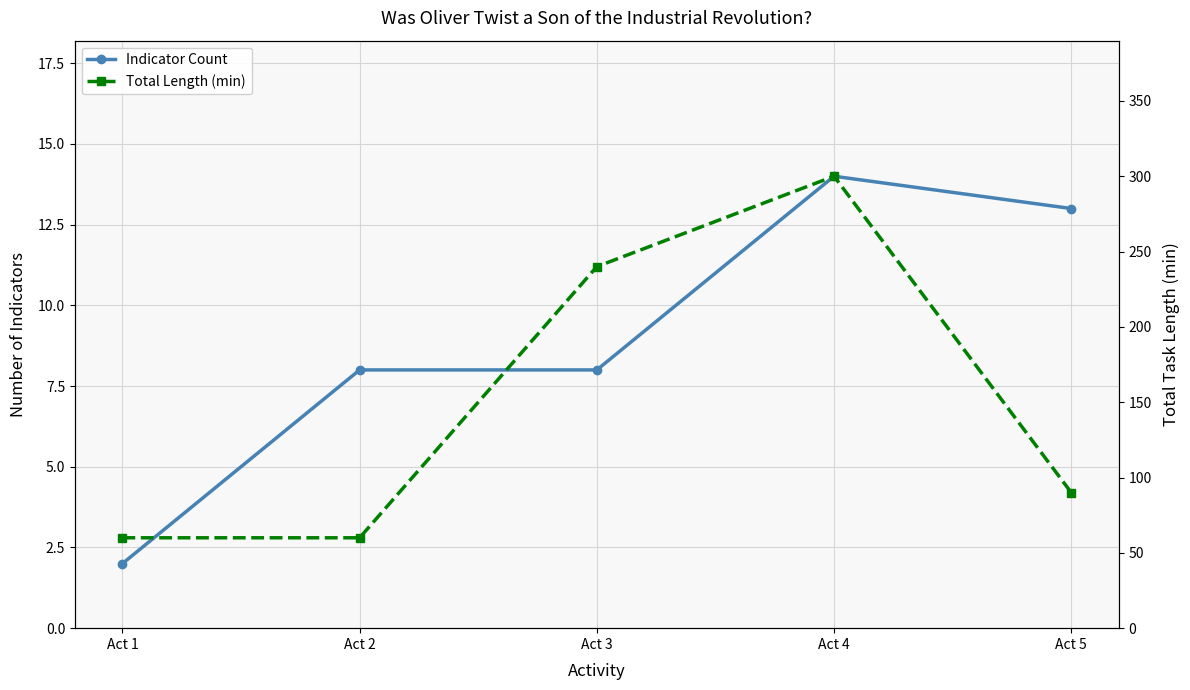

Reading right to left, list all the values displayed in this chart.

Indicator Count: Act 5=13	Act 4=14	Act 3=8	Act 2=8	Act 1=2
Total Length (min): Act 5=90	Act 4=300	Act 3=240	Act 2=60	Act 1=60